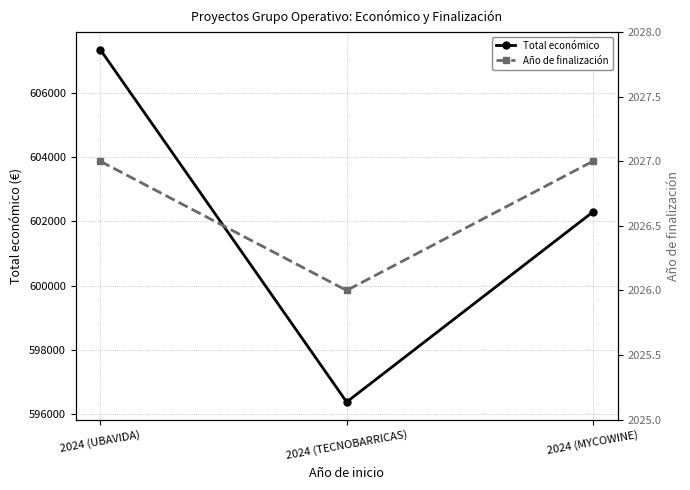

Which series has the largest total across all categories?

Total económico